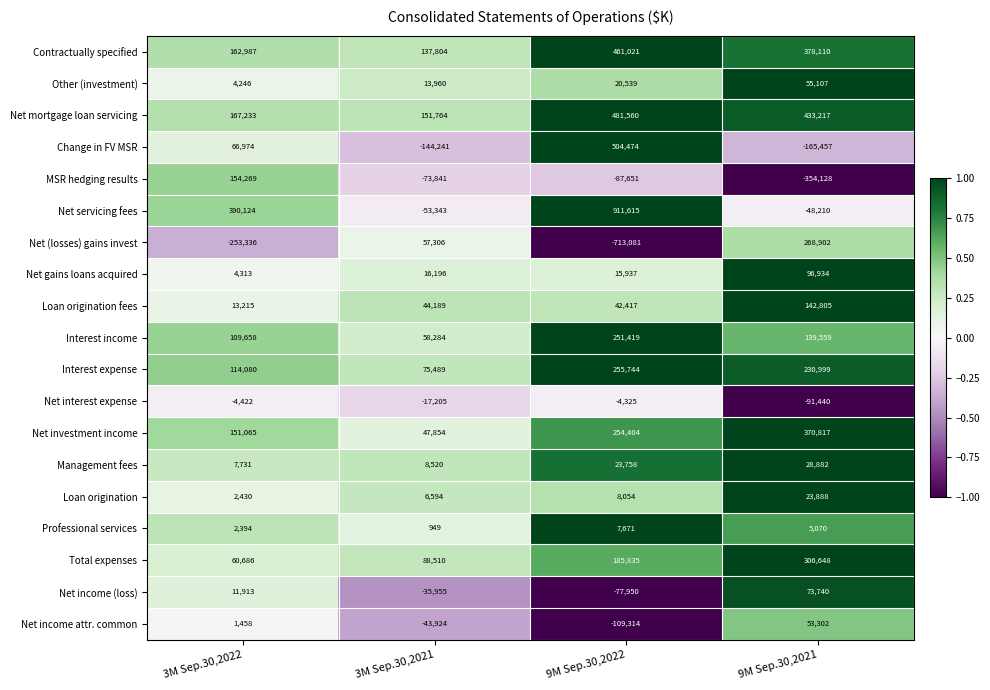

At 3M Sep.30,2021, list the series in order from largest to smallest.

Net mortgage loan servicing, Contractually specified, Total expenses, Interest expense, Interest income, Net (losses) gains invest, Net investment income, Loan origination fees, Net gains loans acquired, Other (investment), Management fees, Loan origination, Professional services, Net interest expense, Net income (loss), Net income attr. common, Net servicing fees, MSR hedging results, Change in FV MSR